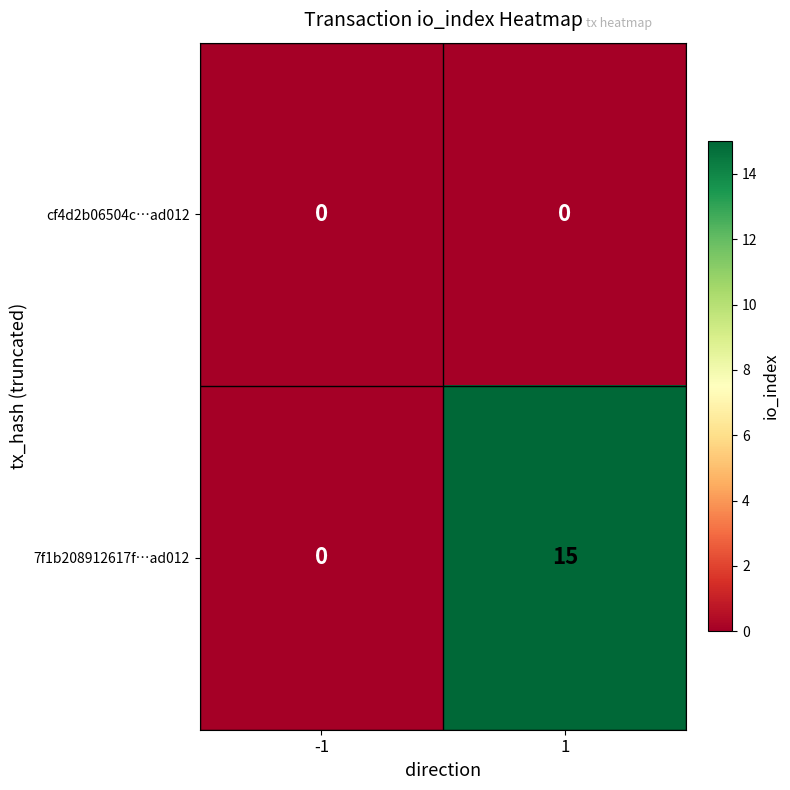

Reading right to left, transcribe all the data shown in this chart.

cf4d2b06504c⋯ad012: 1=0	-1=0
7f1b208912617f⋯ad012: 1=15	-1=0